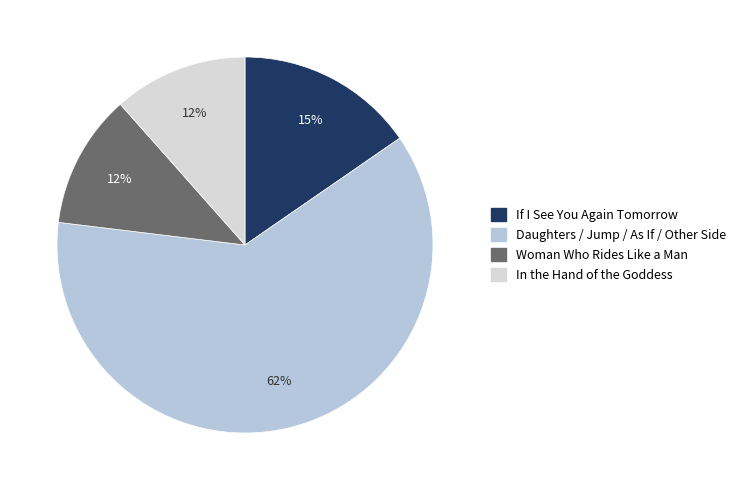

To the nearest percent, what is the difference between the largest and smallest slice percentages?

50%